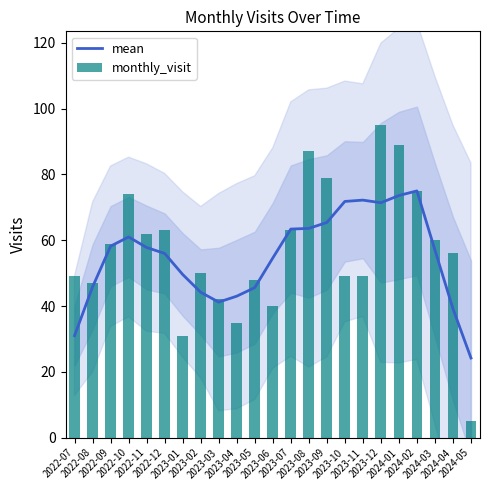

At which category is the sum across all series the highest?

2023-12